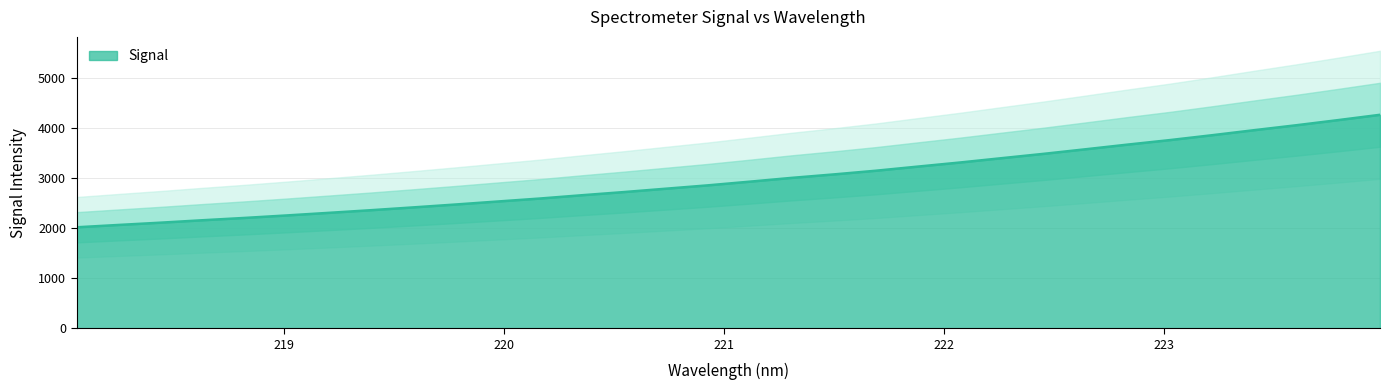

What is the minimum value for Signal?

2019.6